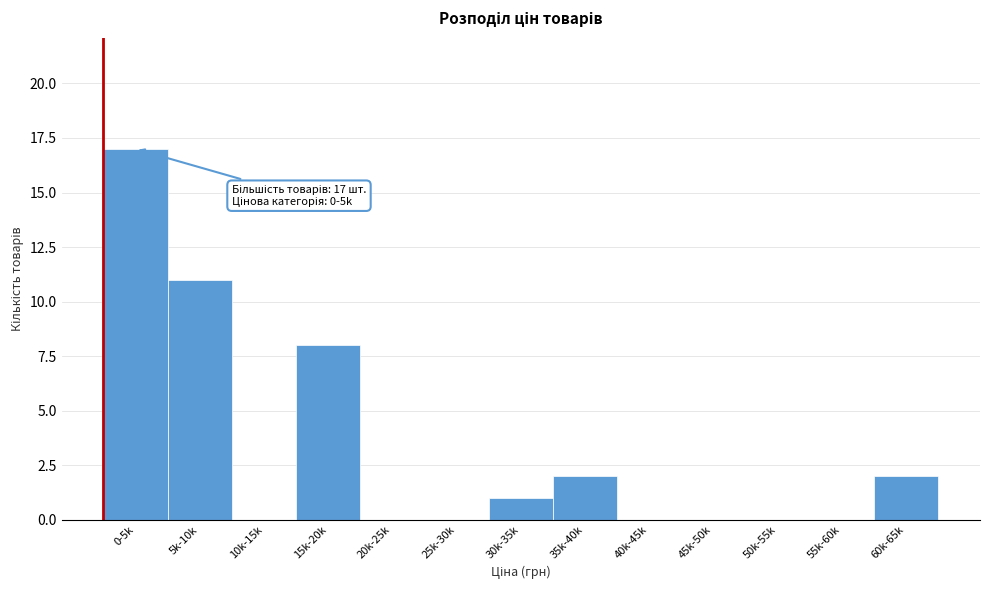

Reading right to left, list all the values displayed in this chart.

60k-65k=2	55k-60k=0	50k-55k=0	45k-50k=0	40k-45k=0	35k-40k=2	30k-35k=1	25k-30k=0	20k-25k=0	15k-20k=8	10k-15k=0	5k-10k=11	0-5k=17